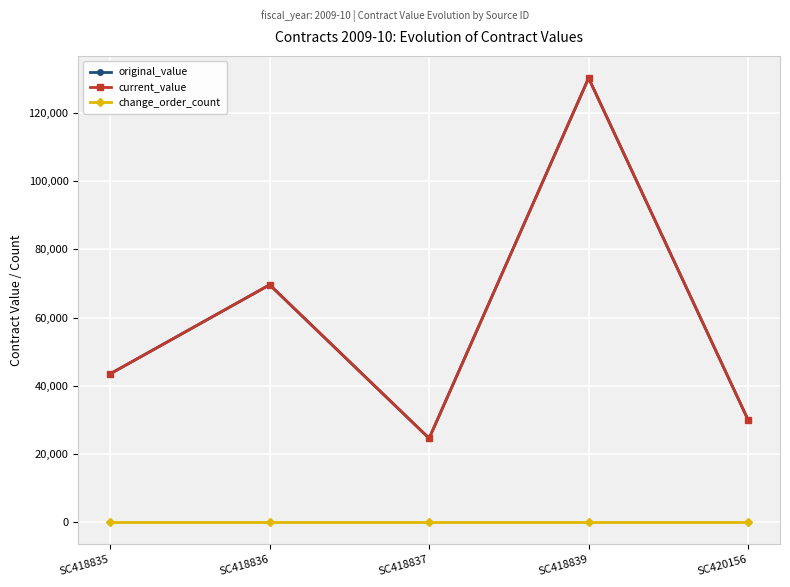

True or false: change_order_count and original_value intersect in this chart.

False